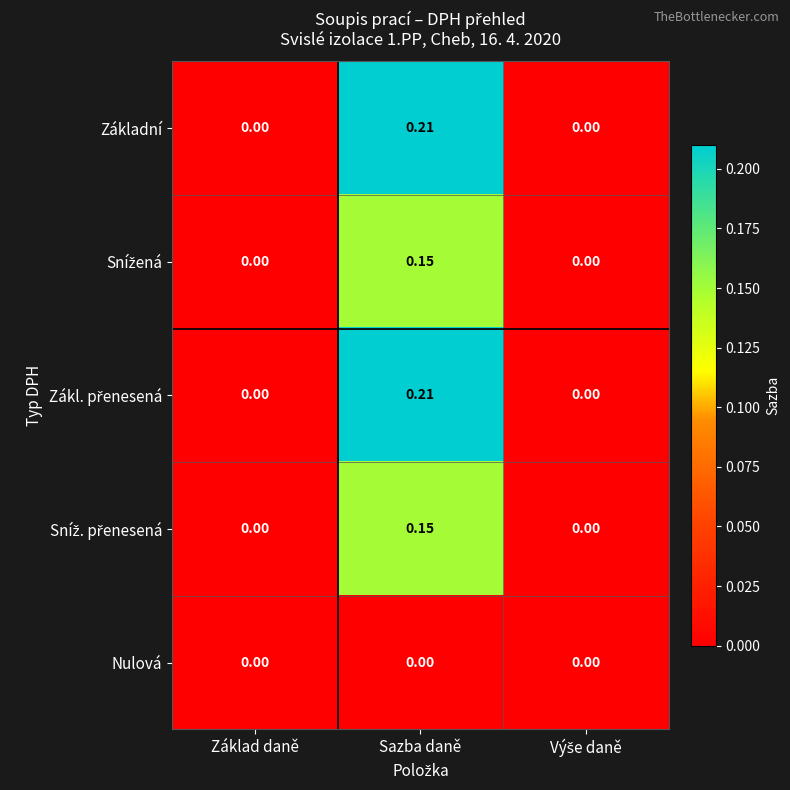

At which category is the sum across all series the highest?

Sazba daně